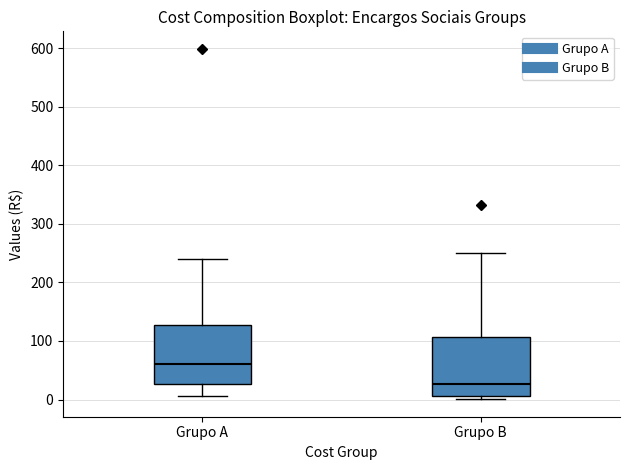

Reading left to right, transcribe this box plot: for each box, give where its median line is, the range the box spans, and where its two whiskers end, as read against the y-axis. The values are not printed on the chart, so give them approximately, as read against the axis.

Grupo A: median 60, box 30 to 130, whiskers 10 to 240
Grupo B: median 30, box 10 to 110, whiskers 0 to 250